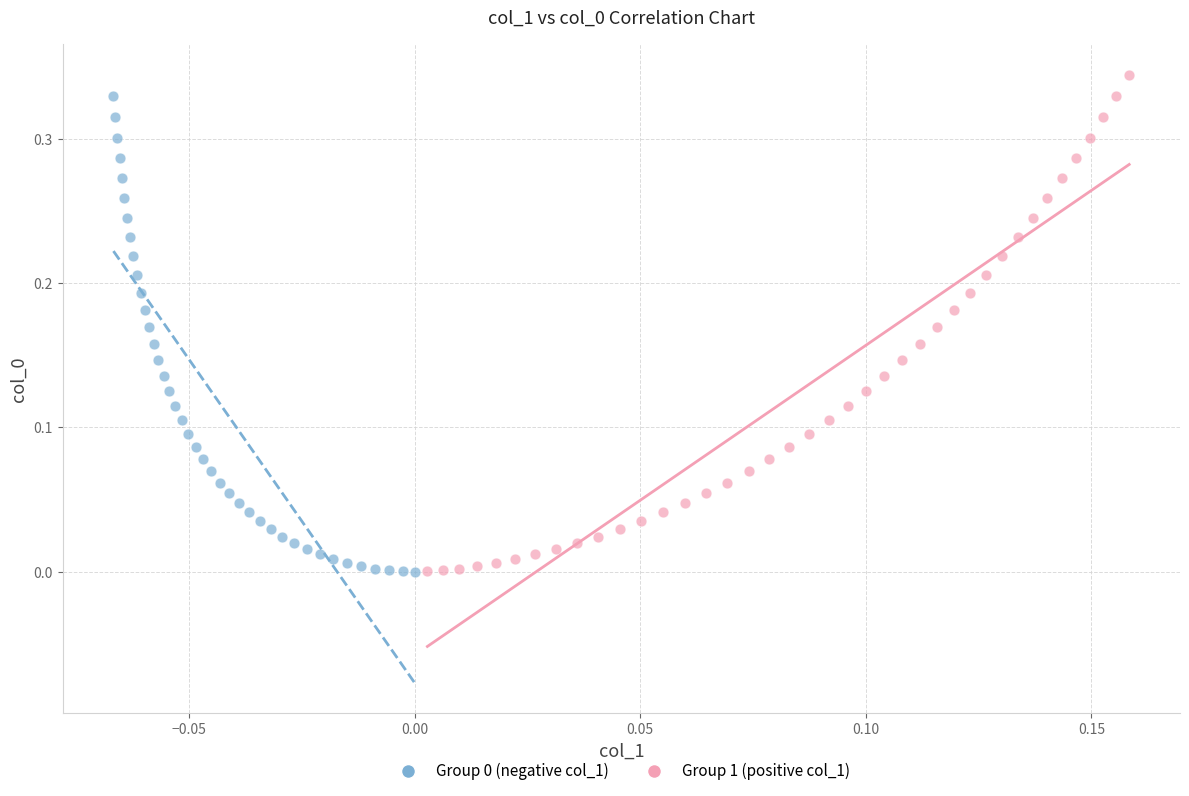

Which series has the widest spread of Y values?

Group 1 (positive col_1)